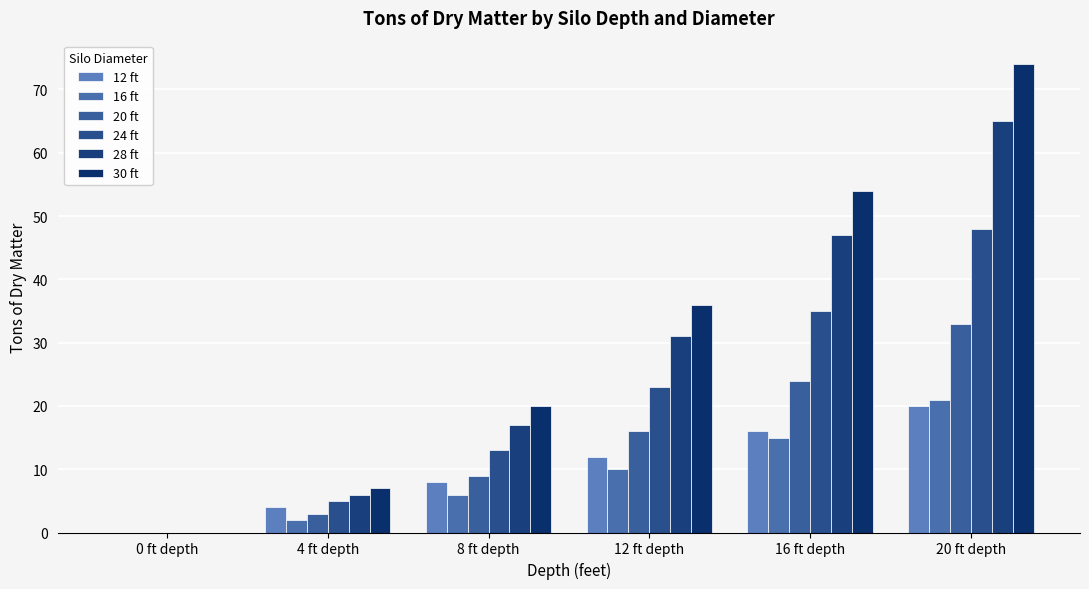

What is the sum of the 16 ft values at 0 ft depth and 4 ft depth?

2